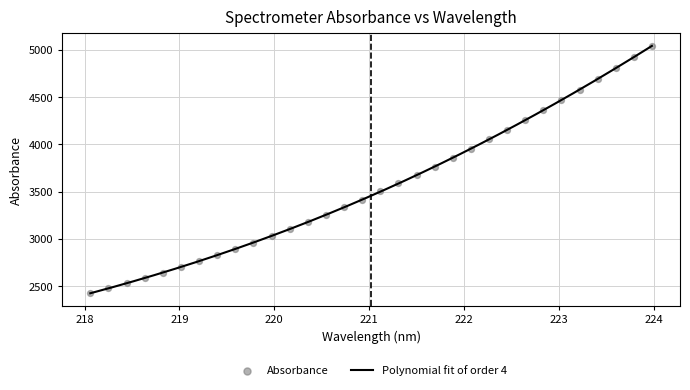

What is the minimum value for Polynomial fit of order 4?

2424.4